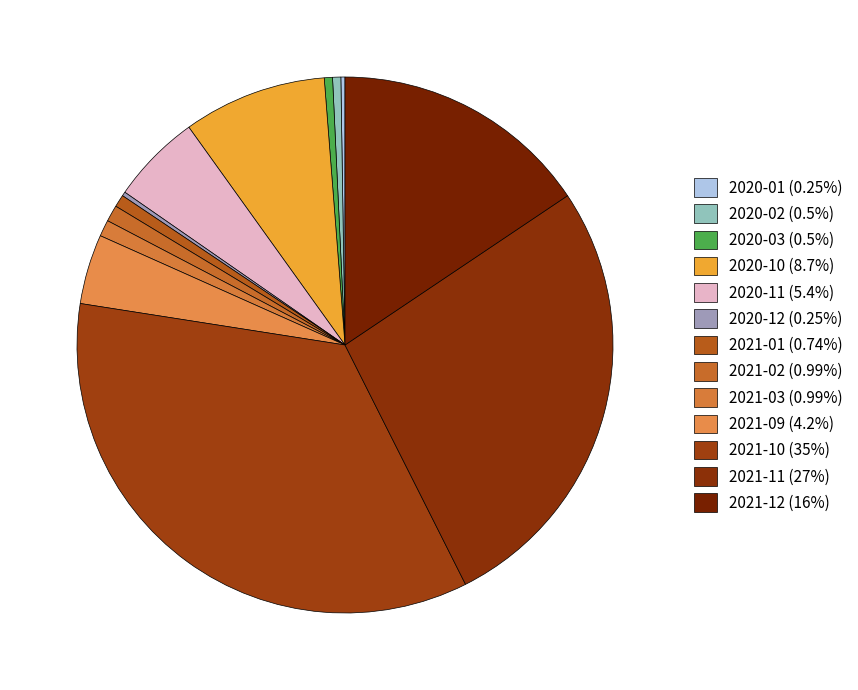

To the nearest percent, what is the difference between the largest and smallest slice percentages?

35%